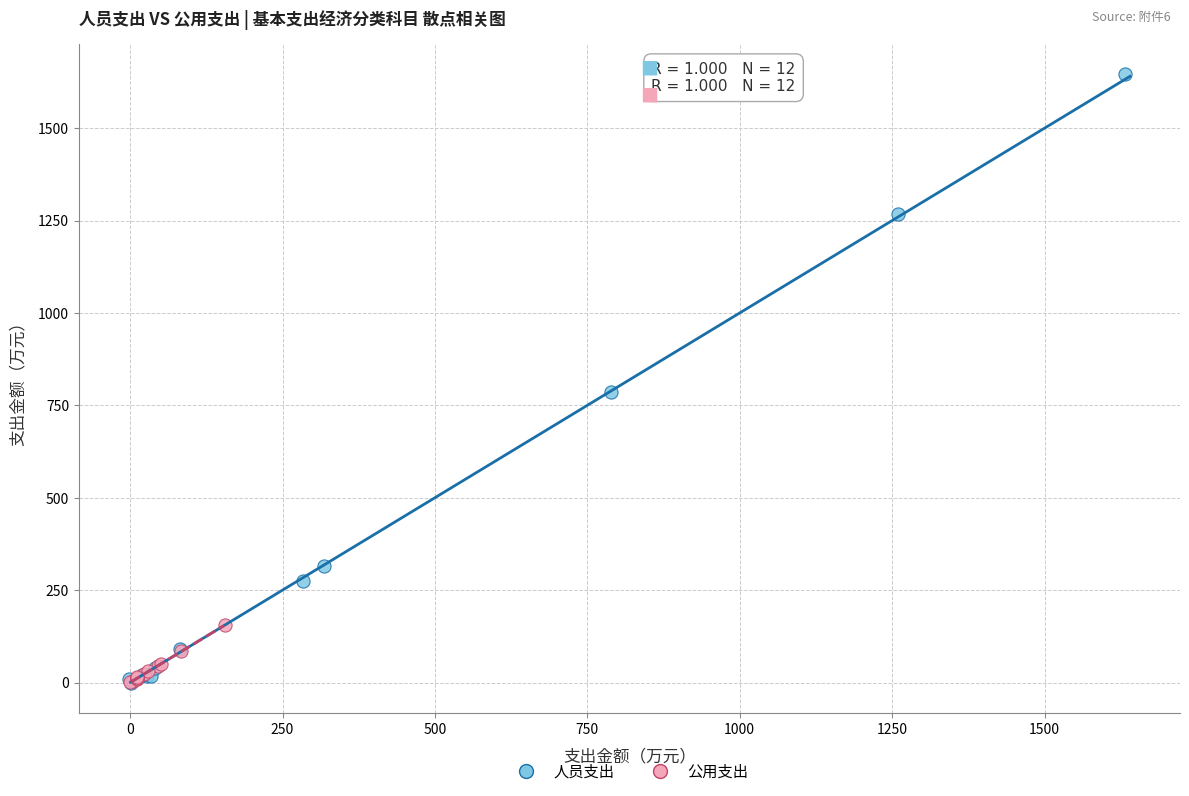

Which series contains the highest Y value?

人员支出